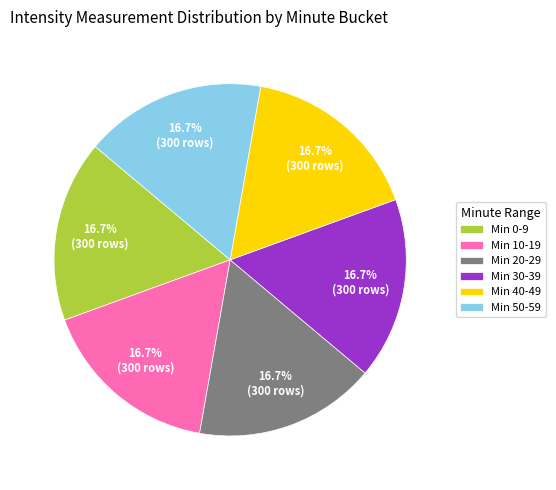

To the nearest percent, what is the average slice percentage?

17%